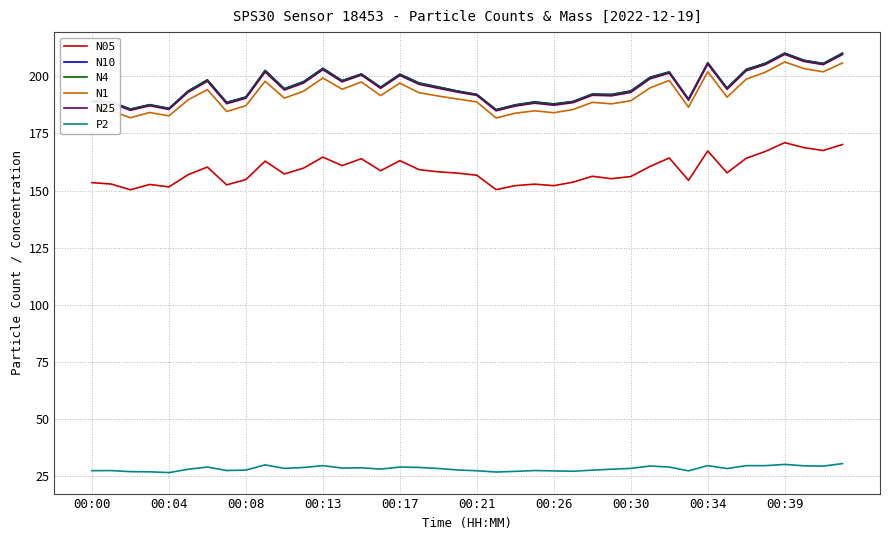

What is the highest value of the N05 series?

171.0